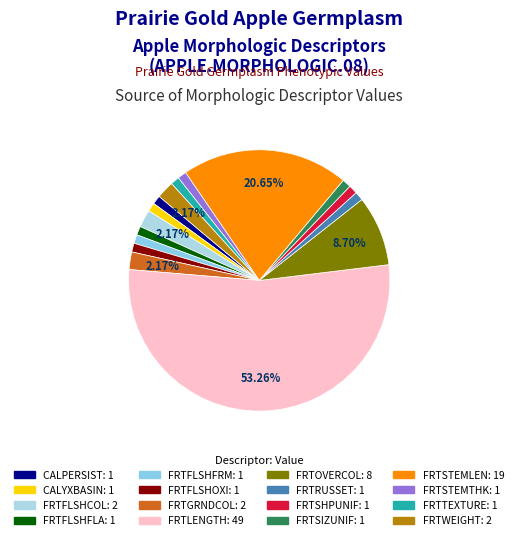

What percentage is the FRTSHPUNIF slice, to the nearest percent?

1%